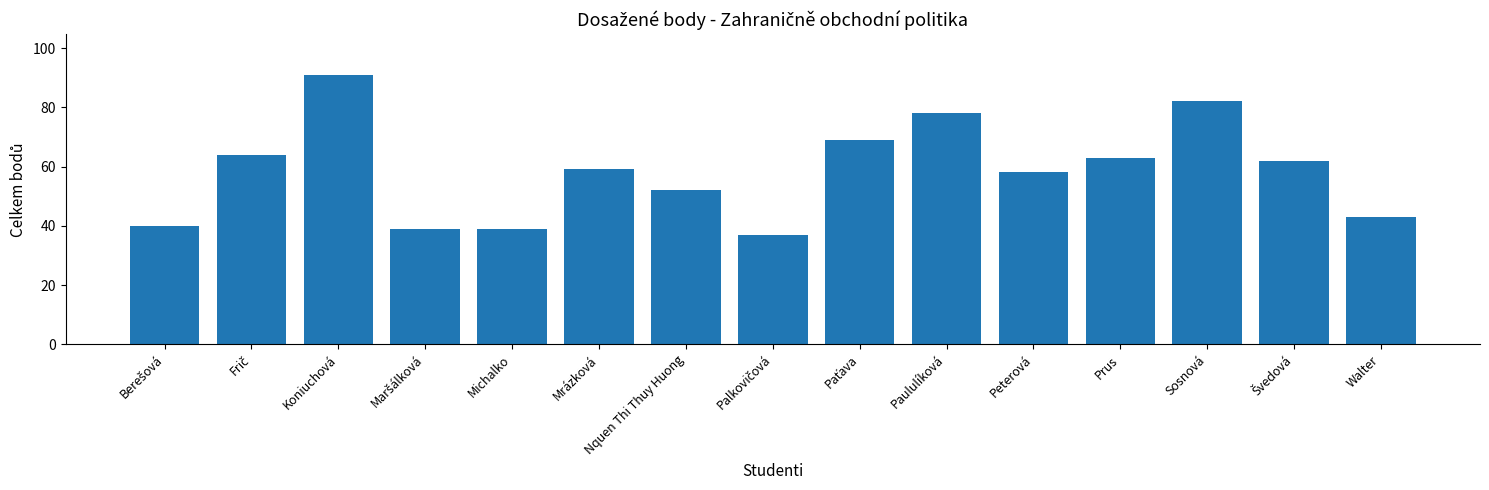

What is the label of the 12th bar from the left?

Prus